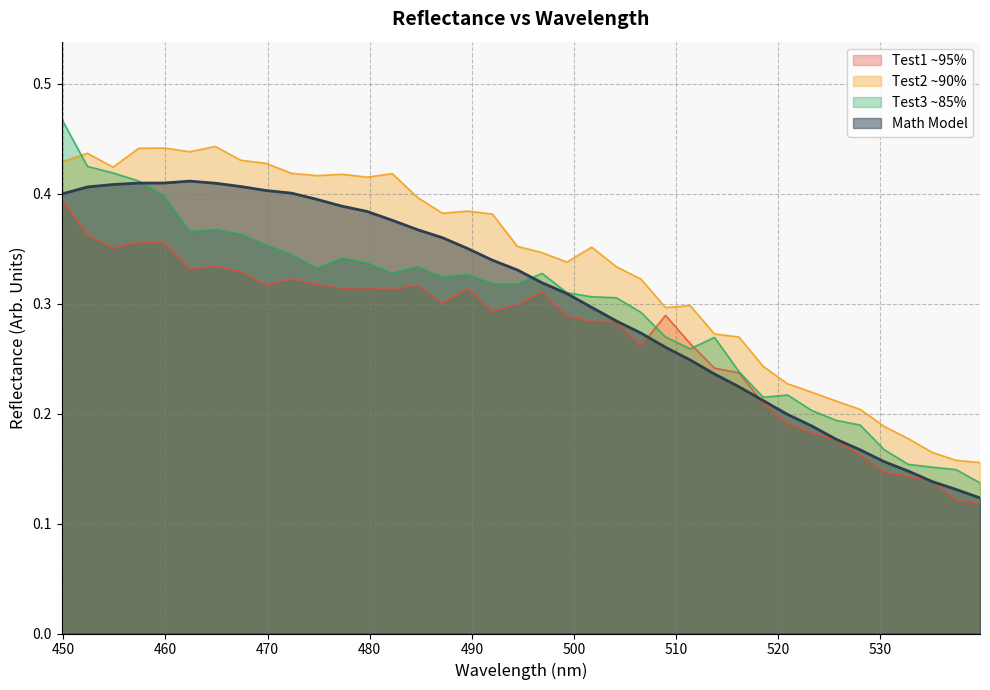

Reading left to right, extract all data points from this chart.

Test1 ~95%: 0.4	0.4	0.4	0.4	0.4	0.3	0.3	0.3	0.3	0.3	0.3	0.3	0.3	0.3	0.3	0.3	0.3	0.3	0.3	0.3	0.3	0.3	0.3	0.3	0.3	0.3	0.2	0.2	0.2	0.2	0.2	0.2	0.2	0.1	0.1	0.1	0.1	0.1
Test2 ~90%: 0.4	0.4	0.4	0.4	0.4	0.4	0.4	0.4	0.4	0.4	0.4	0.4	0.4	0.4	0.4	0.4	0.4	0.4	0.4	0.3	0.3	0.4	0.3	0.3	0.3	0.3	0.3	0.3	0.2	0.2	0.2	0.2	0.2	0.2	0.2	0.2	0.2	0.2
Test3 ~85%: 0.5	0.4	0.4	0.4	0.4	0.4	0.4	0.4	0.4	0.3	0.3	0.3	0.3	0.3	0.3	0.3	0.3	0.3	0.3	0.3	0.3	0.3	0.3	0.3	0.3	0.3	0.3	0.2	0.2	0.2	0.2	0.2	0.2	0.2	0.2	0.2	0.1	0.1
Math Model: 0.4	0.4	0.4	0.4	0.4	0.4	0.4	0.4	0.4	0.4	0.4	0.4	0.4	0.4	0.4	0.4	0.4	0.3	0.3	0.3	0.3	0.3	0.3	0.3	0.3	0.2	0.2	0.2	0.2	0.2	0.2	0.2	0.2	0.2	0.1	0.1	0.1	0.1